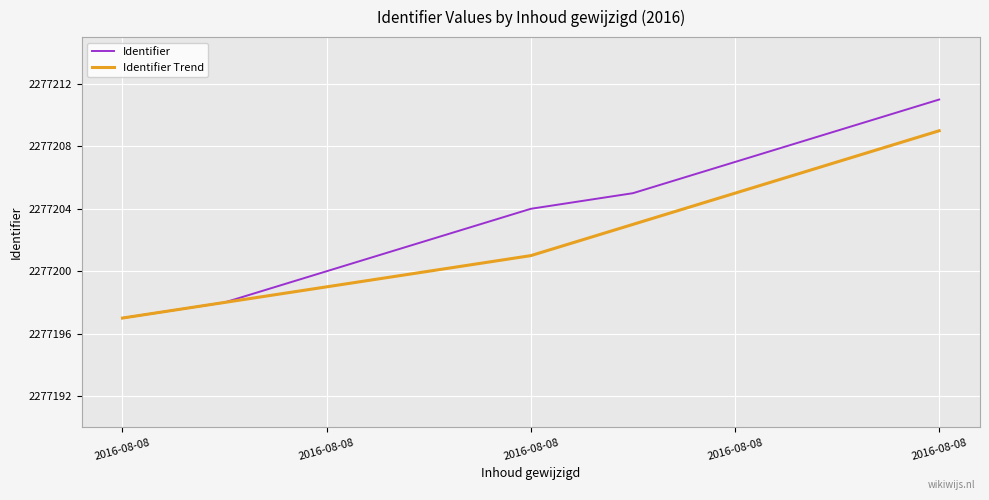

Rank the series by their maximum value, from highest to lowest.

Identifier, Identifier Trend